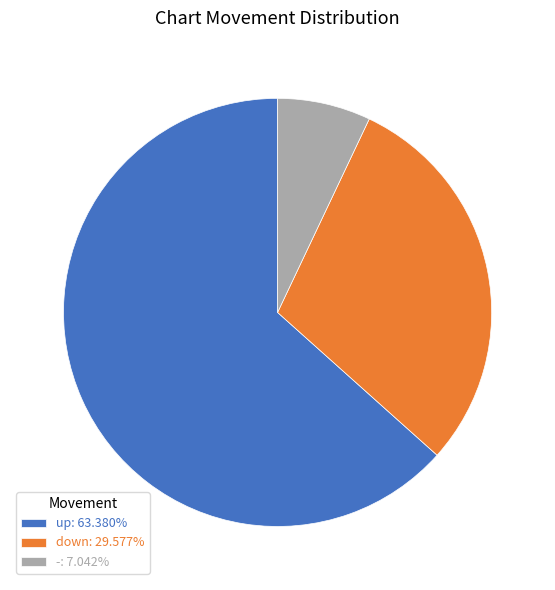

Combined, do down and - account for over 50%?

No